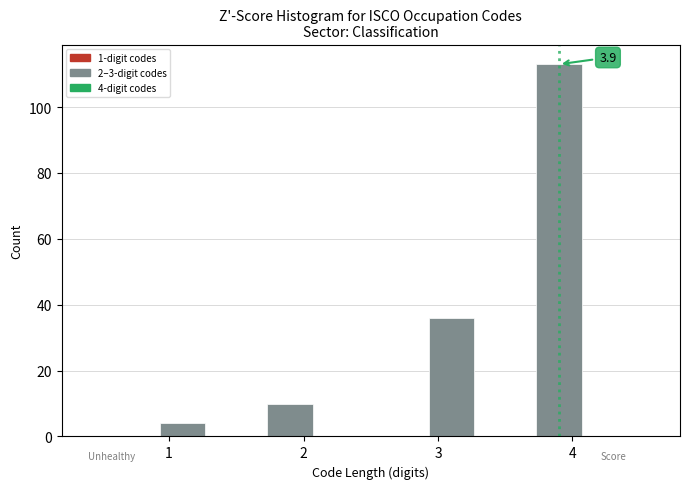

Which range on the x-axis has the tallest bar?

3.7 to 4.1